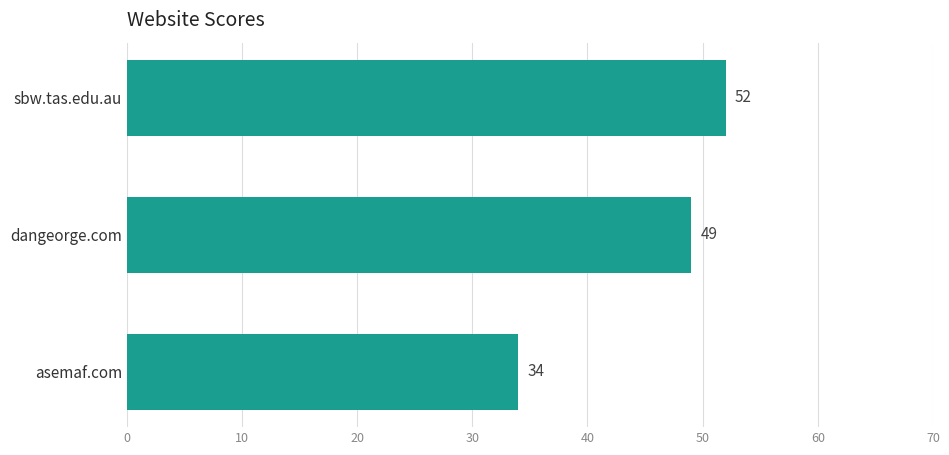

Reading top to bottom, transcribe all the data shown in this chart.

52	49	34